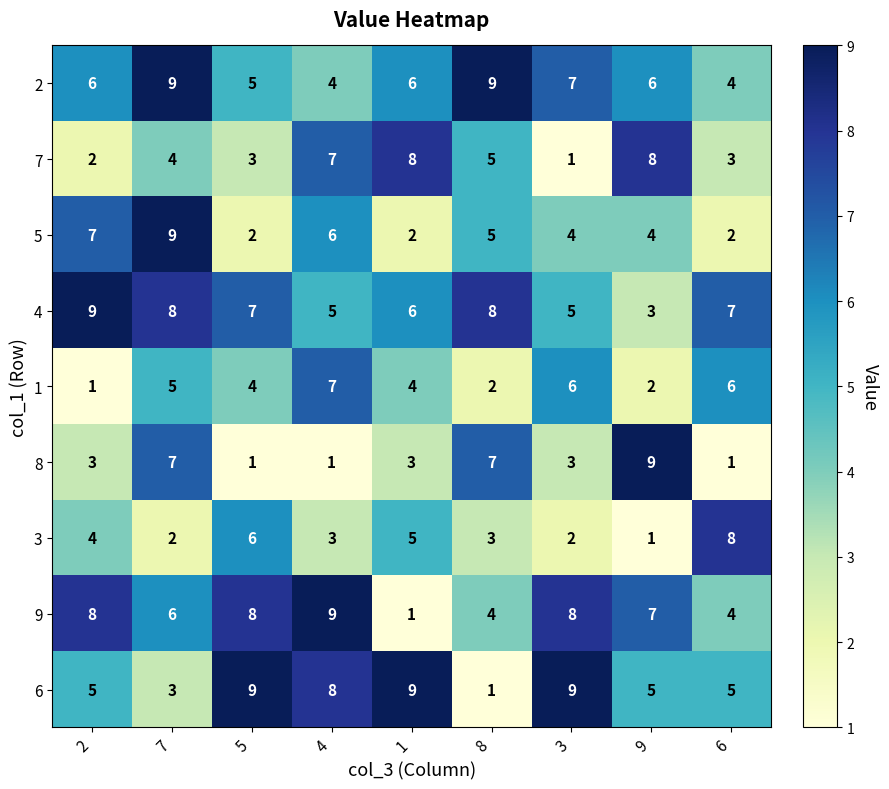

The value of 8 at 2 is 2. True or false?

False